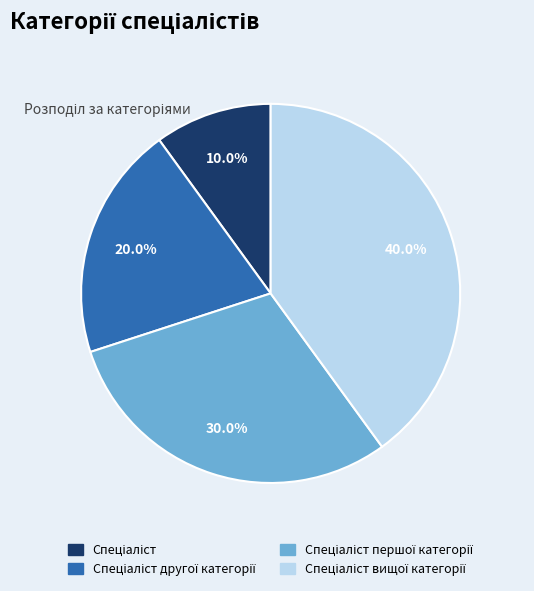

Does any single category account for the majority?

No